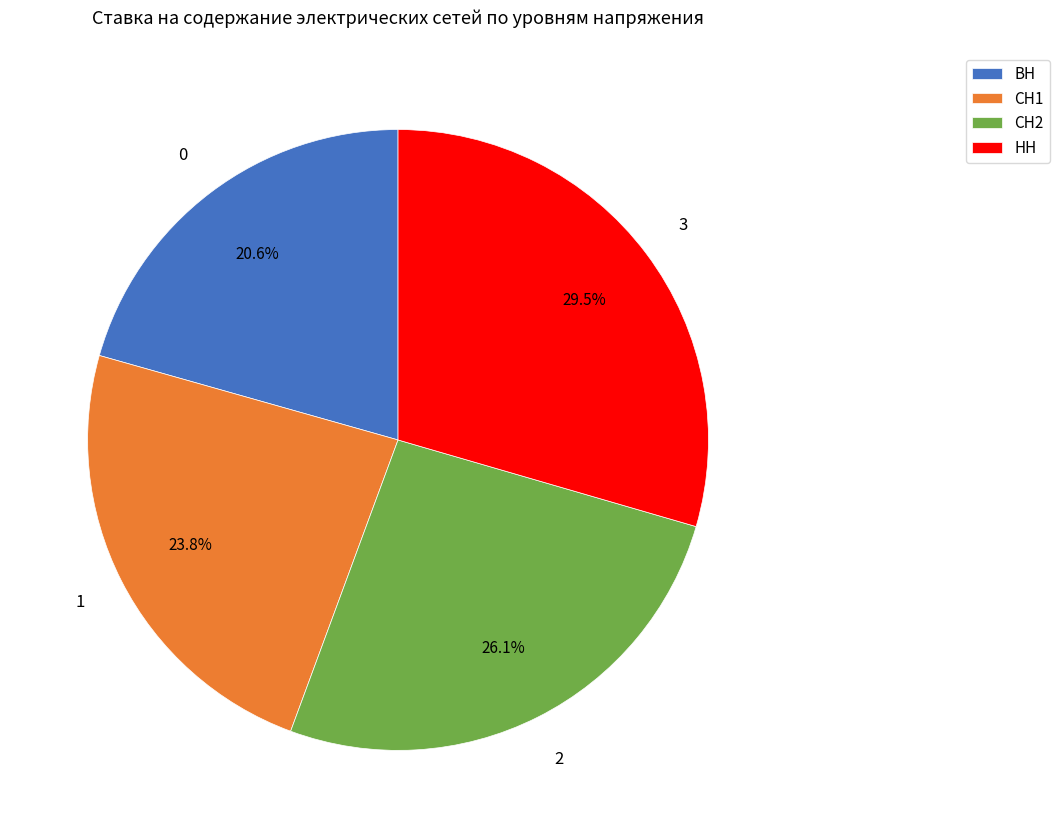

Which slice is the largest?

НН